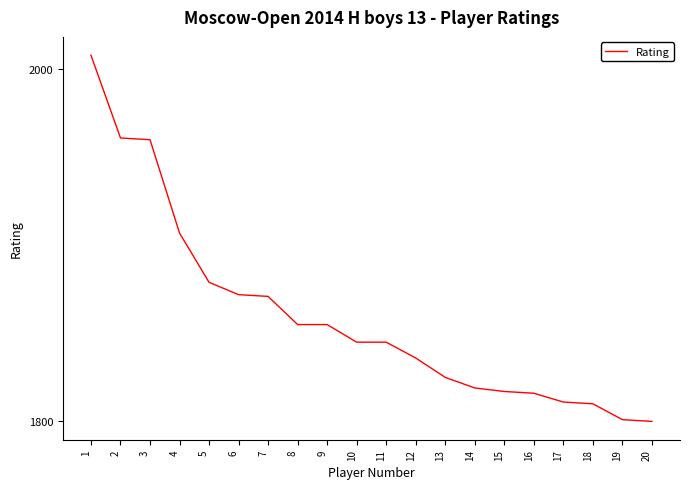

What is the greatest value displayed?

2008